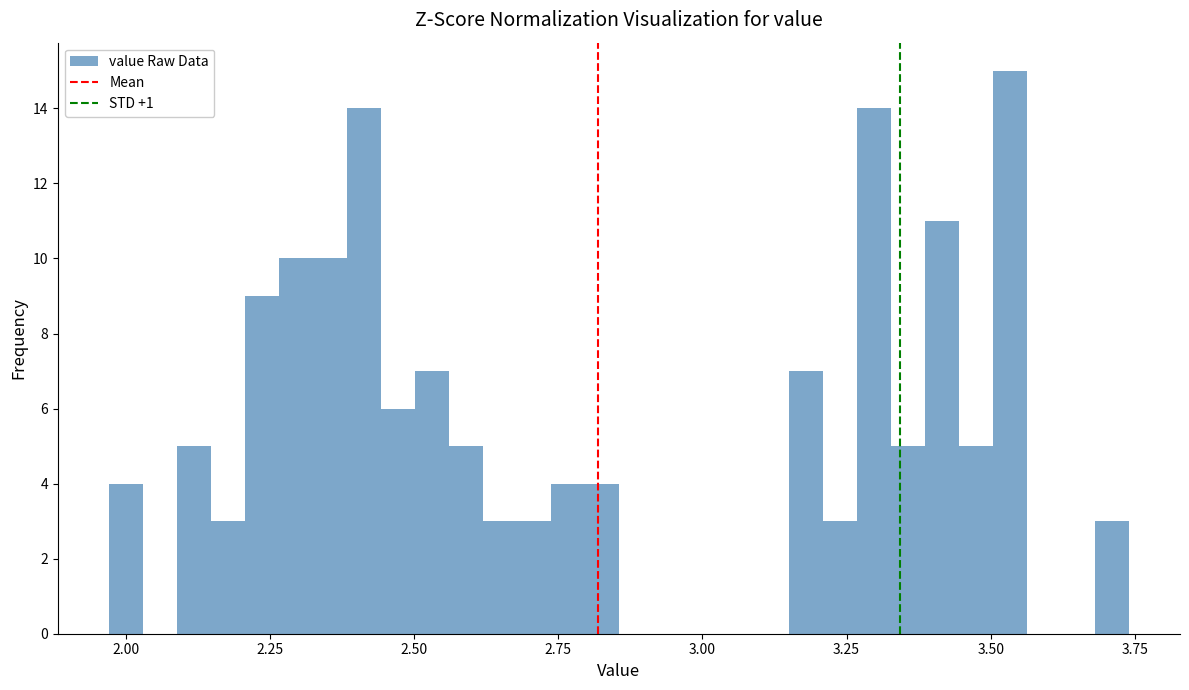

Read against the x-axis, roughly where is the centre of the tallest bar?

3.55